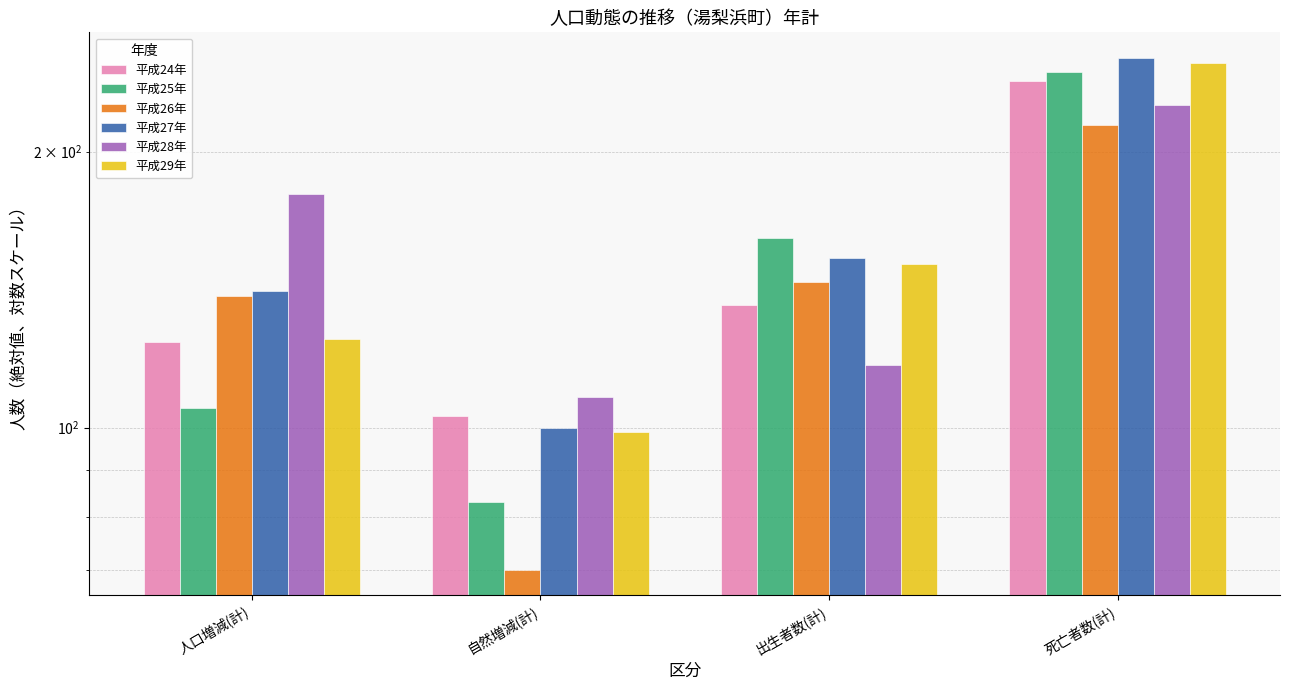

At which label does 平成27年 first exceed 153?

死亡者数(計)